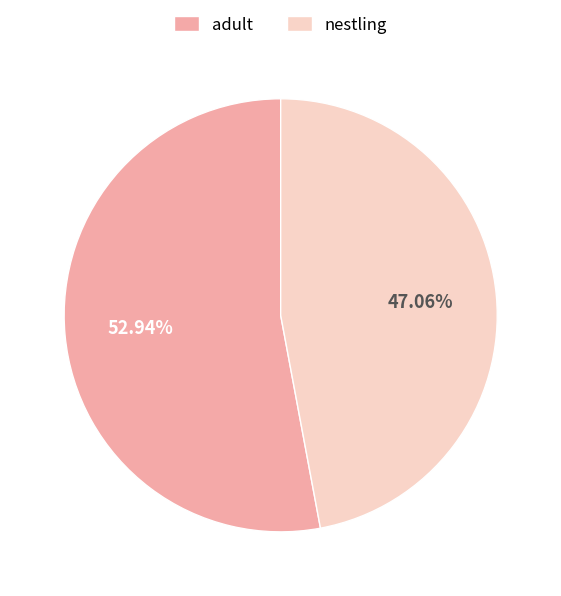

What percentage is the nestling slice, to the nearest percent?

47%